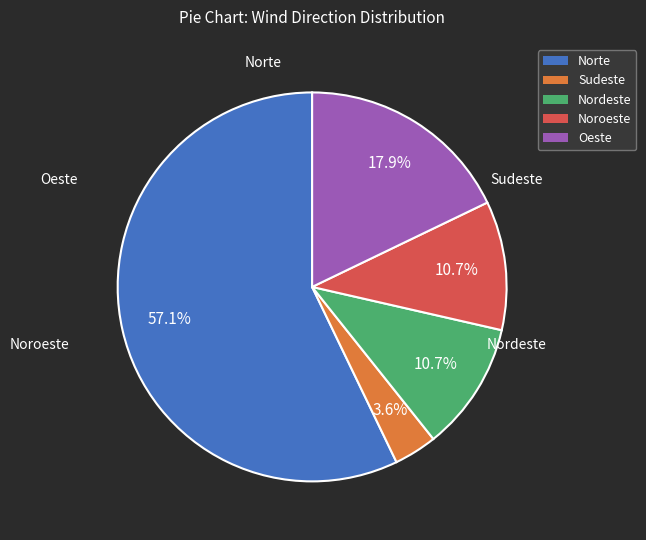

Is there any slice that represents more than half of the pie?

Yes